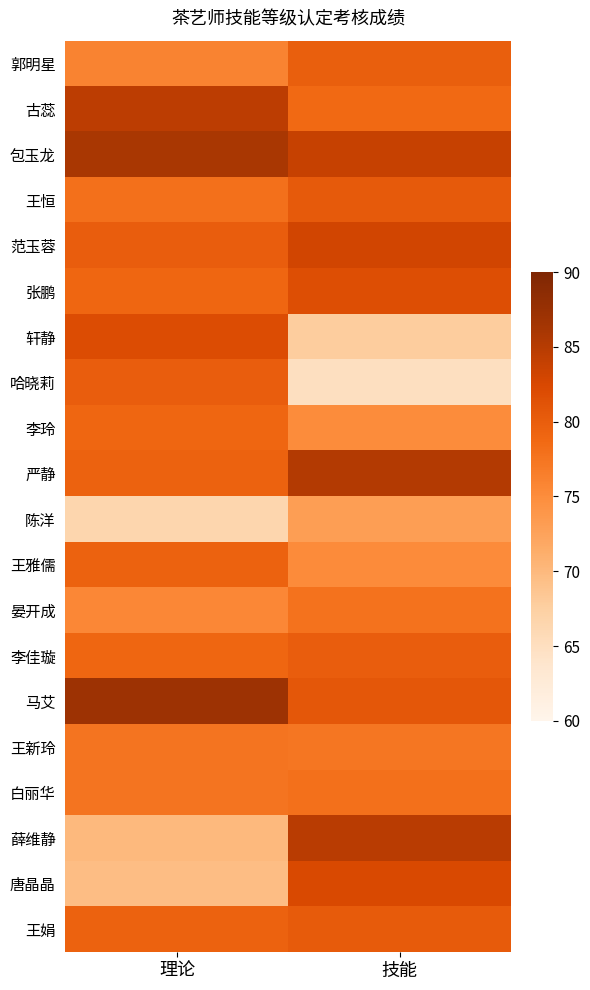

Which category has the lowest value across all series?

技能